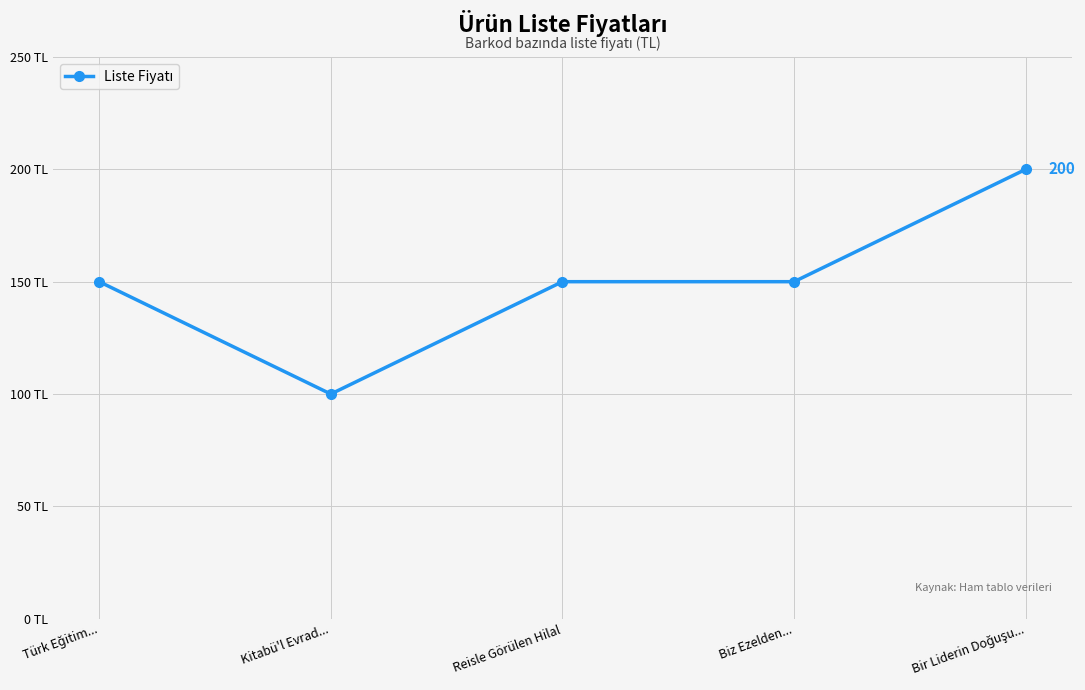

What position from the right is Biz Ezelden...?

2